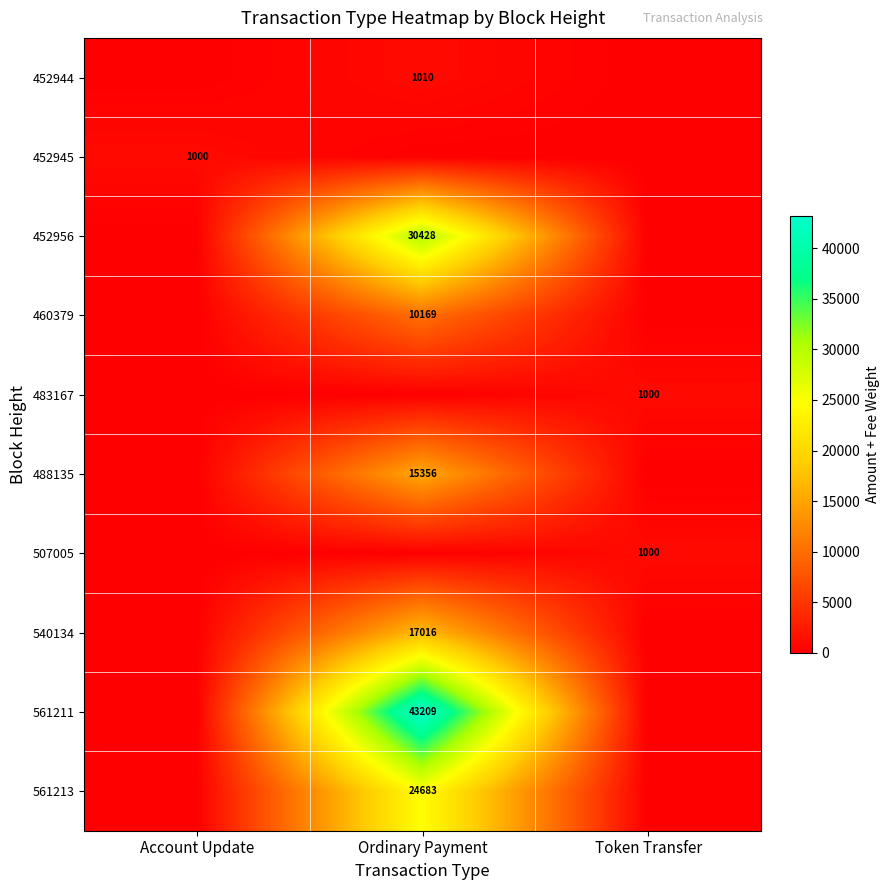

The 460379 series shows 10169 at Ordinary Payment. True or false?

True